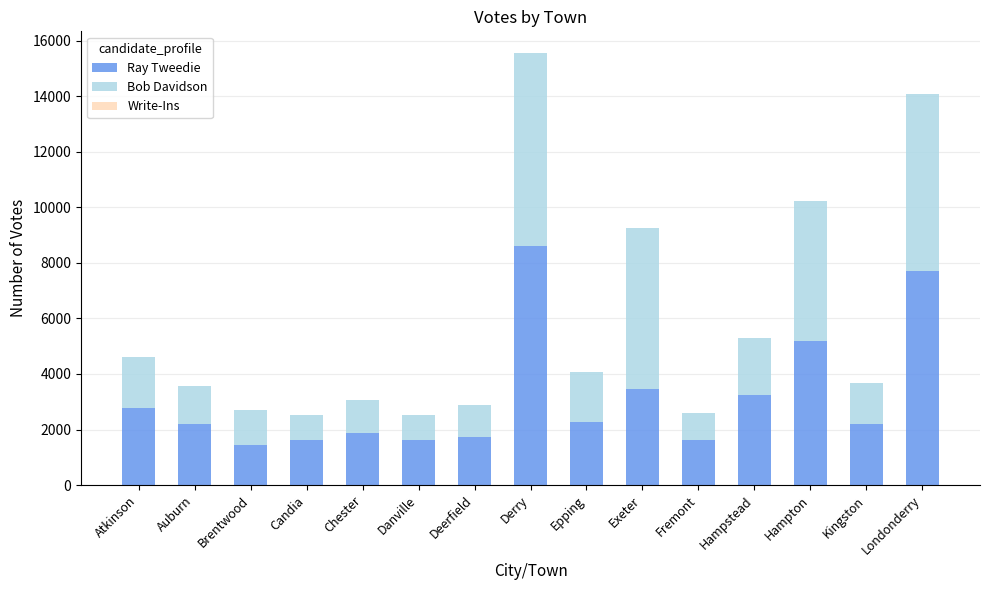

At which label does Ray Tweedie reach its peak?

Derry